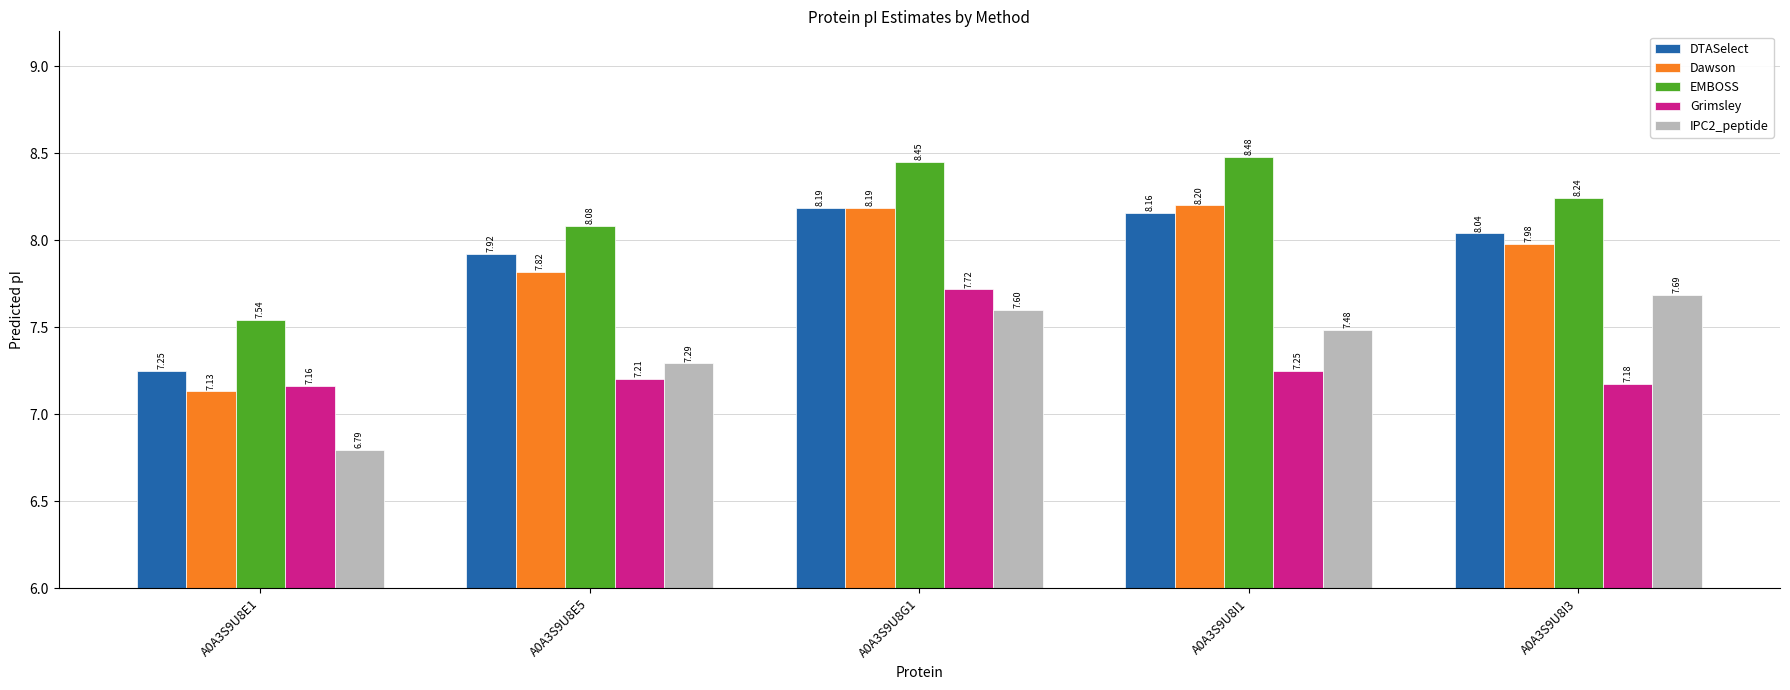

True or false: Dawson has a value of 3.4 at A0A3S9U8I3.

False